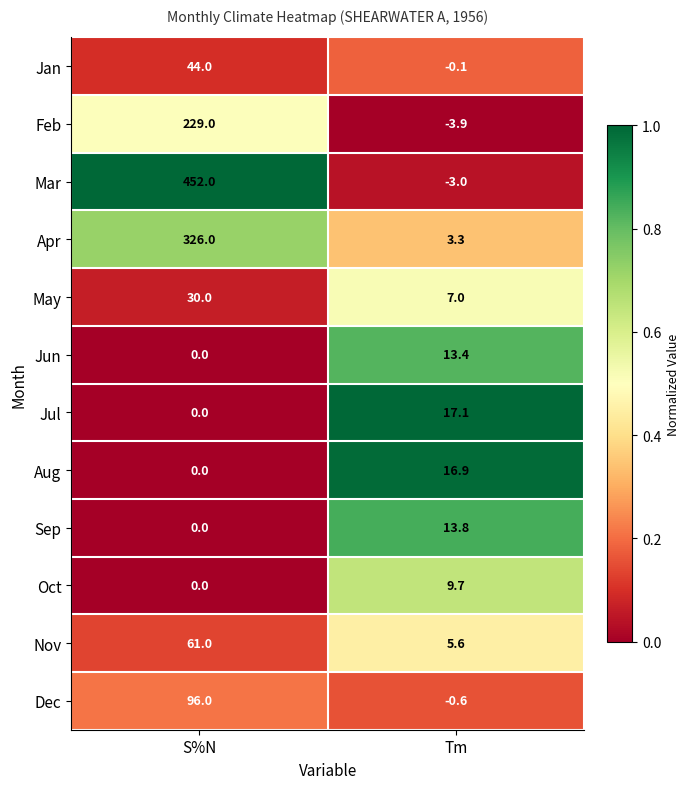

Reading right to left, extract all data points from this chart.

Jan: Tm=-0.1	S%N=44.0
Feb: Tm=-3.9	S%N=229.0
Mar: Tm=-3.0	S%N=452.0
Apr: Tm=3.3	S%N=326.0
May: Tm=7.0	S%N=30.0
Jun: Tm=13.4	S%N=0.0
Jul: Tm=17.1	S%N=0.0
Aug: Tm=16.9	S%N=0.0
Sep: Tm=13.8	S%N=0.0
Oct: Tm=9.7	S%N=0.0
Nov: Tm=5.6	S%N=61.0
Dec: Tm=-0.6	S%N=96.0